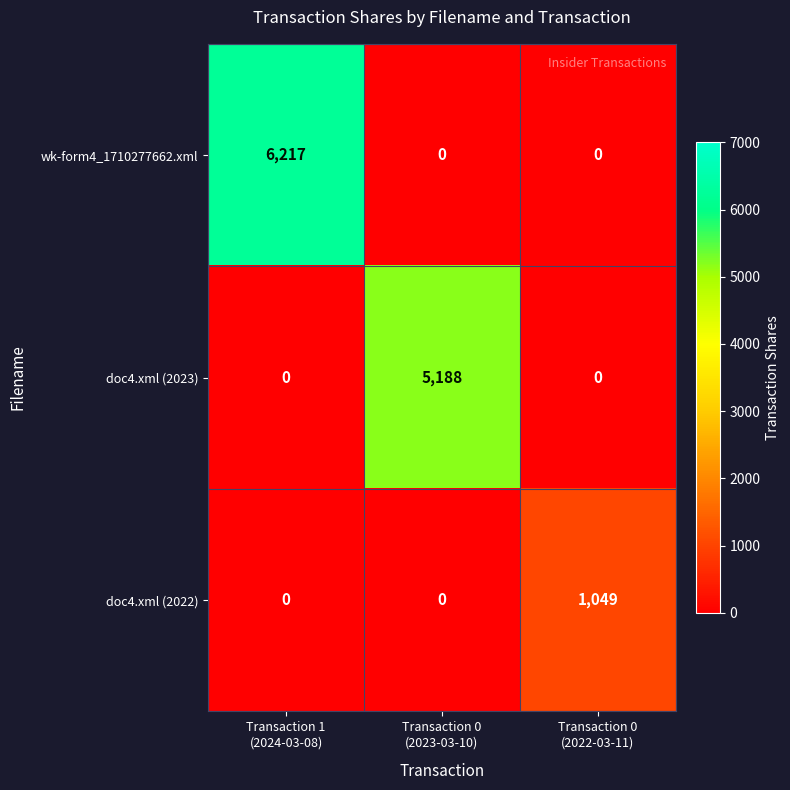

What is the difference between the maximum and second lowest values in the doc4.xml (2023) series?

5188